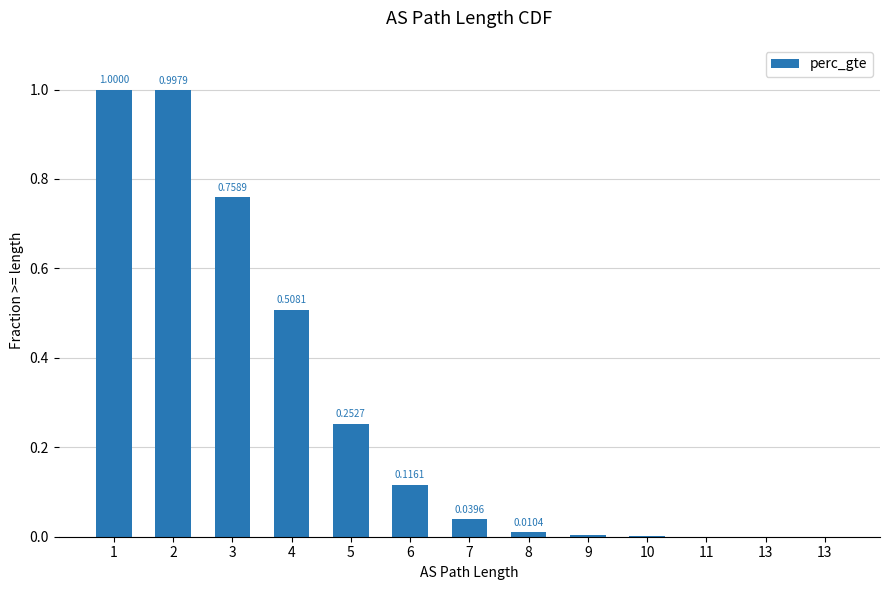

Are the bars grouped side by side (vs. stacked)?

No